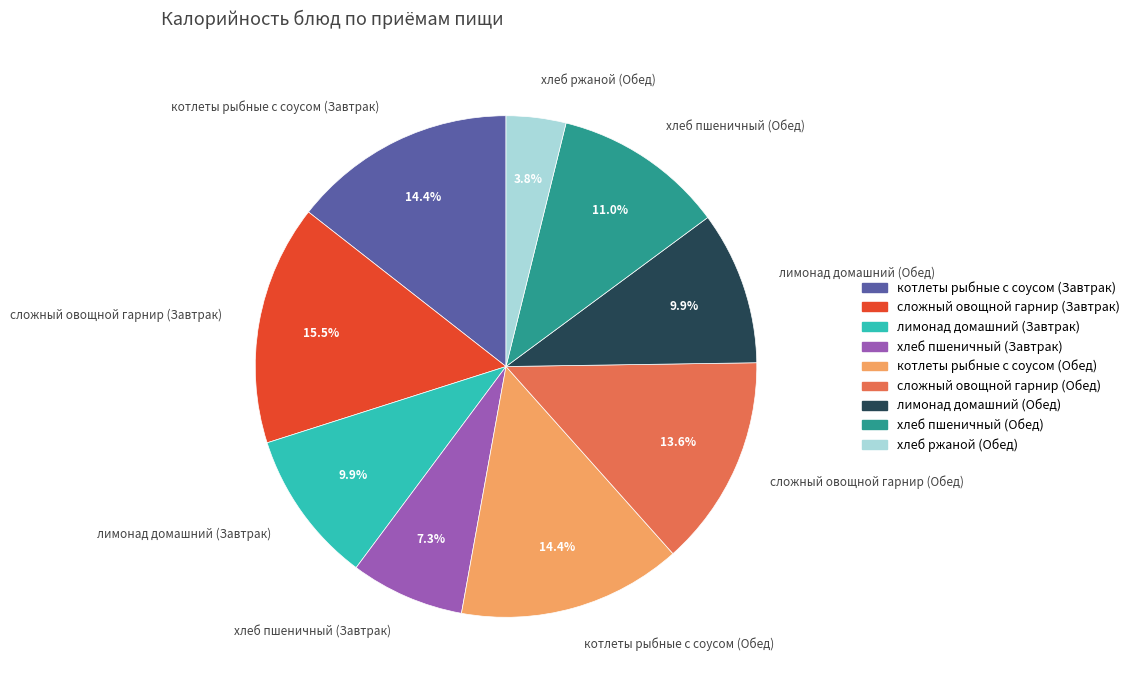

Is it true that котлеты рыбные с соусом (Обед) is 5% of the pie?

False